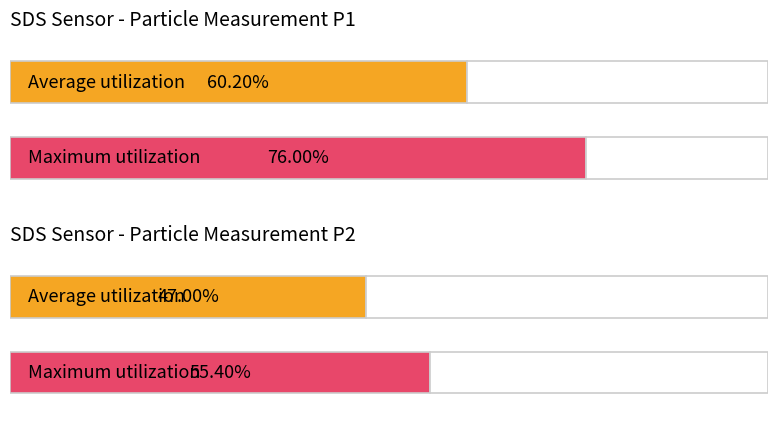

List the series in order of their peak value, highest first.

SDS_P1, SDS_P2